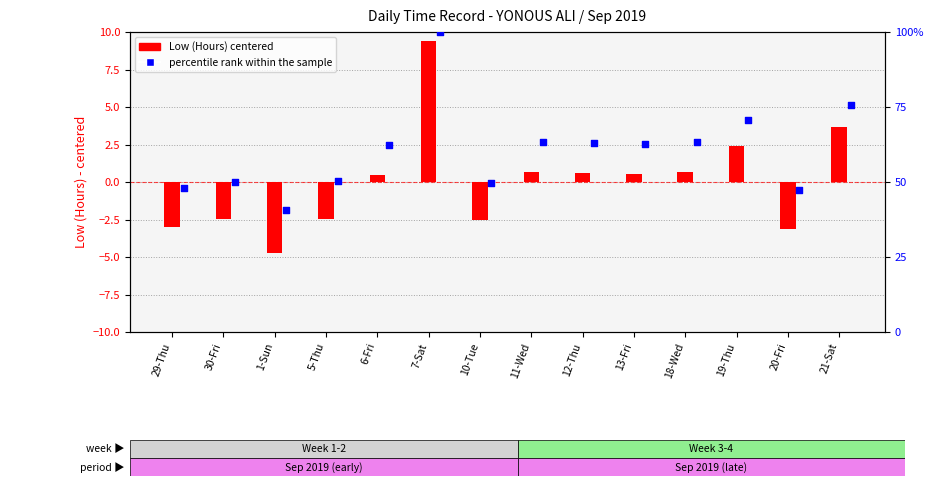

Which series has the largest total across all categories?

percentile rank within the sample